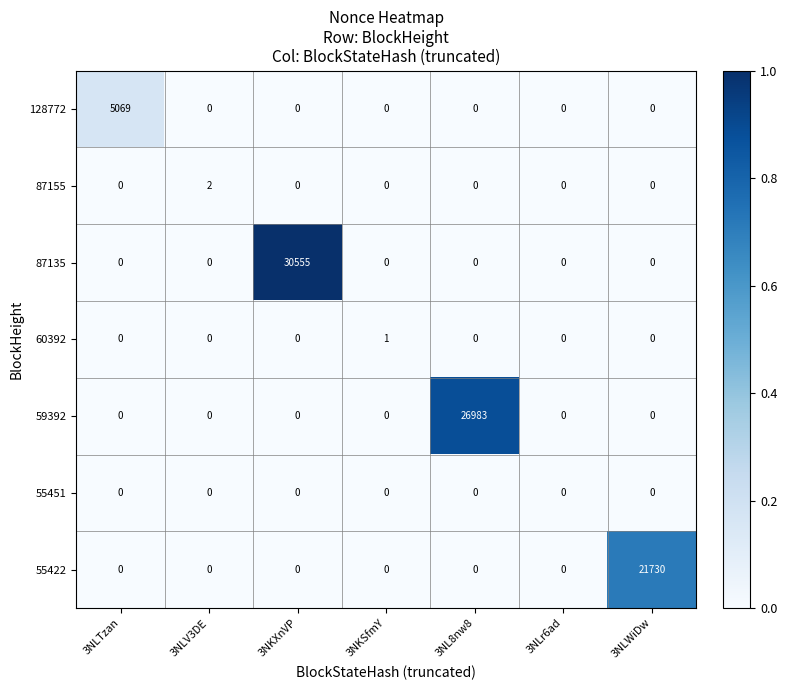

Which series has the widest spread of values?

87135